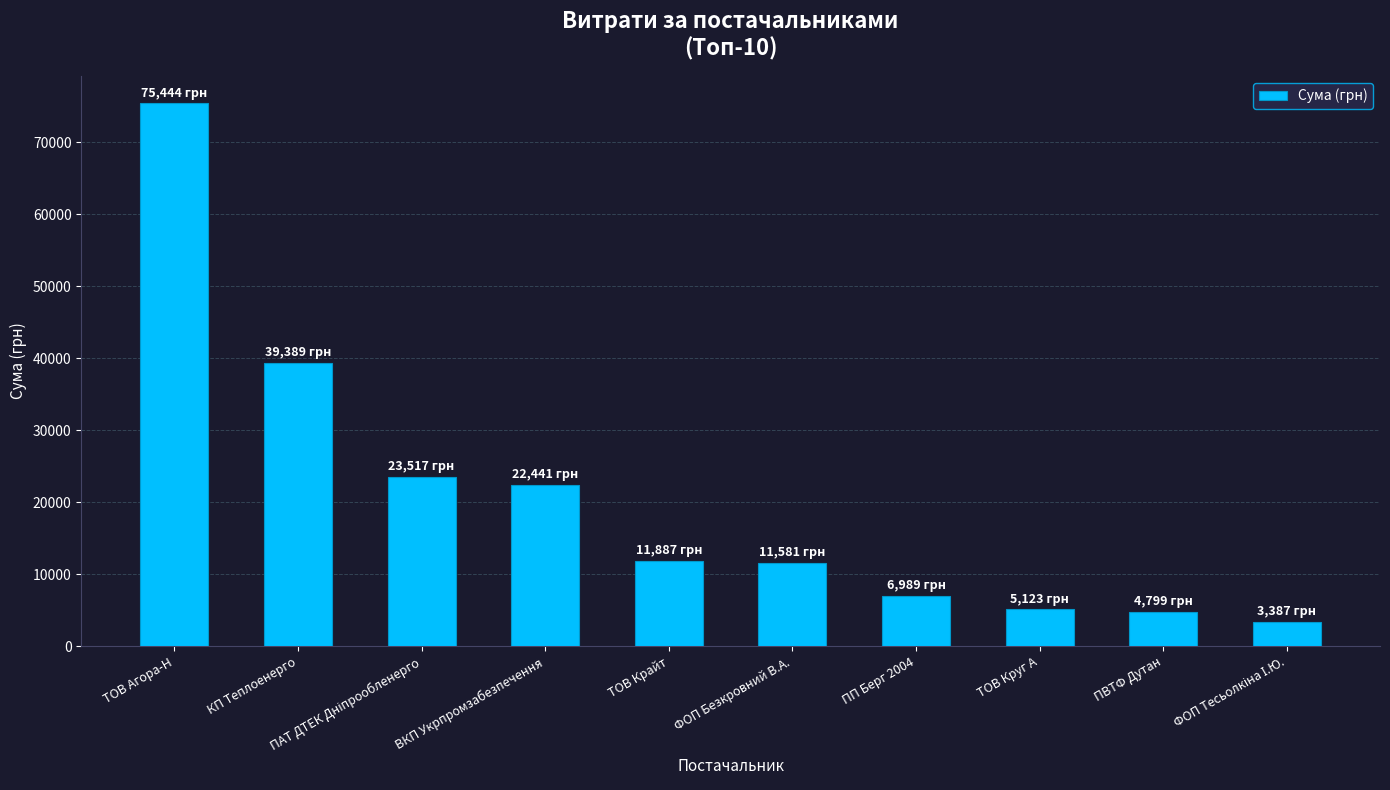

The chart shows a value of 3934.1 at ТОВ Крайт. True or false?

False